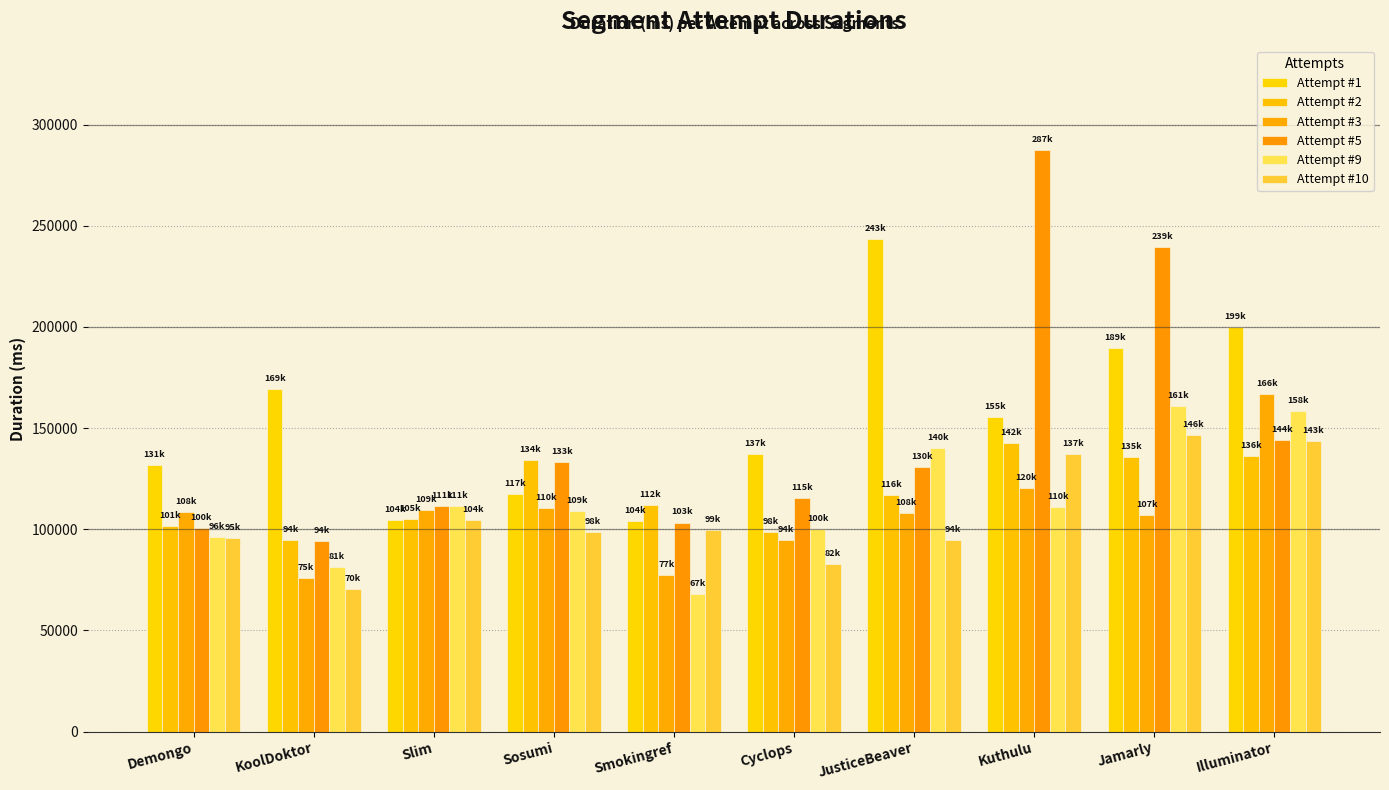

Read the Attempt #2 value at Cyclops, to the nearest 100.

98400